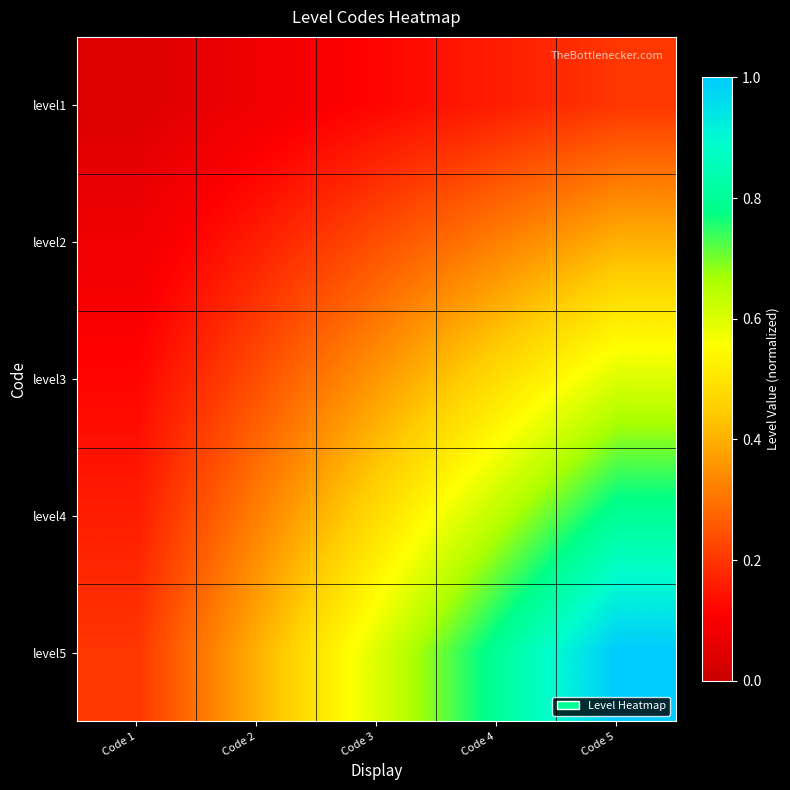

Which series has the largest range (max minus min)?

level5